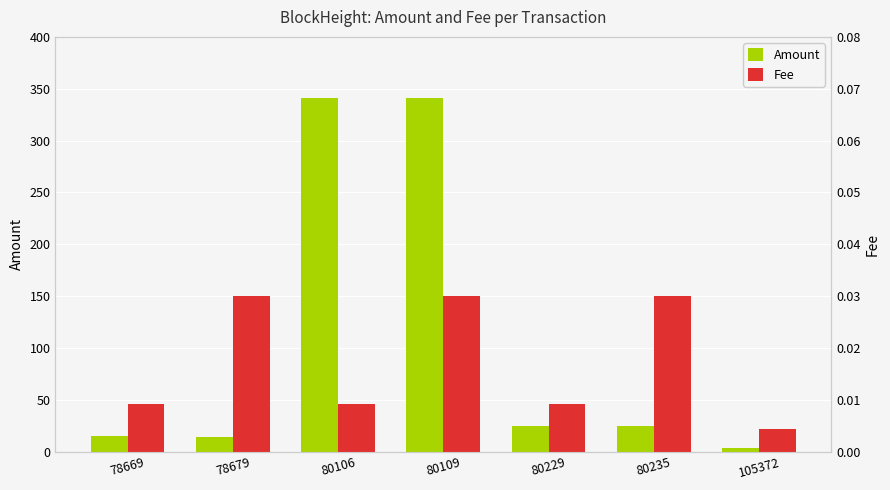

What are all the series names shown in the legend?

Amount, Fee